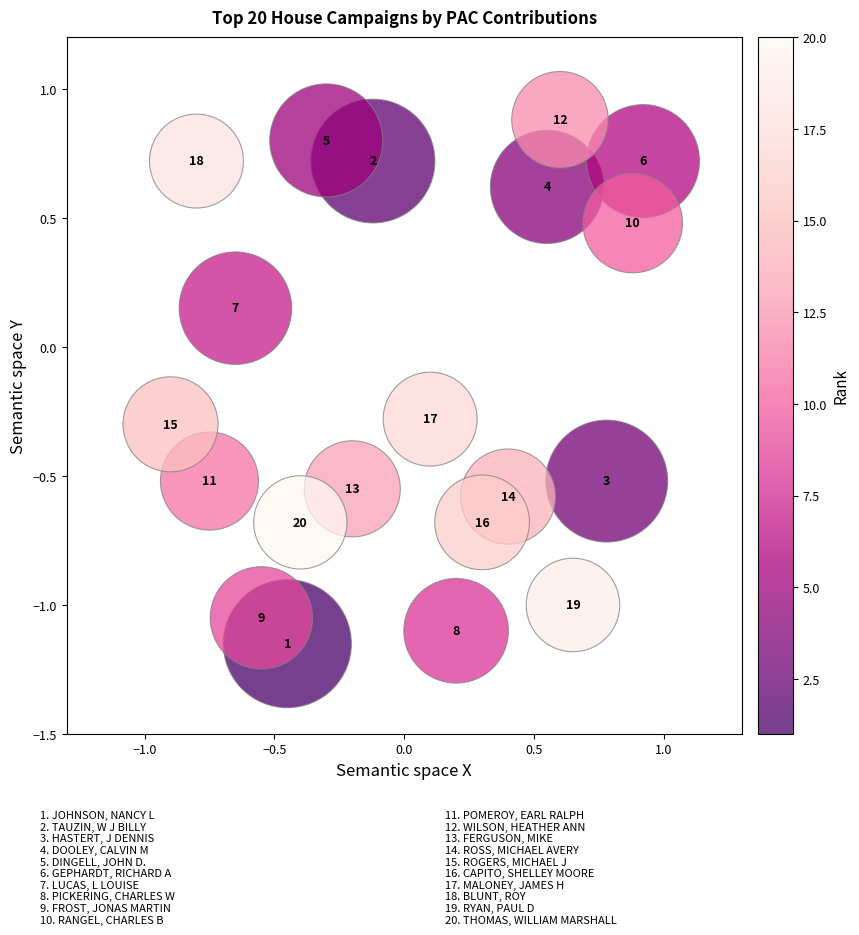

What is the range of X values (max minus min)?

1.8